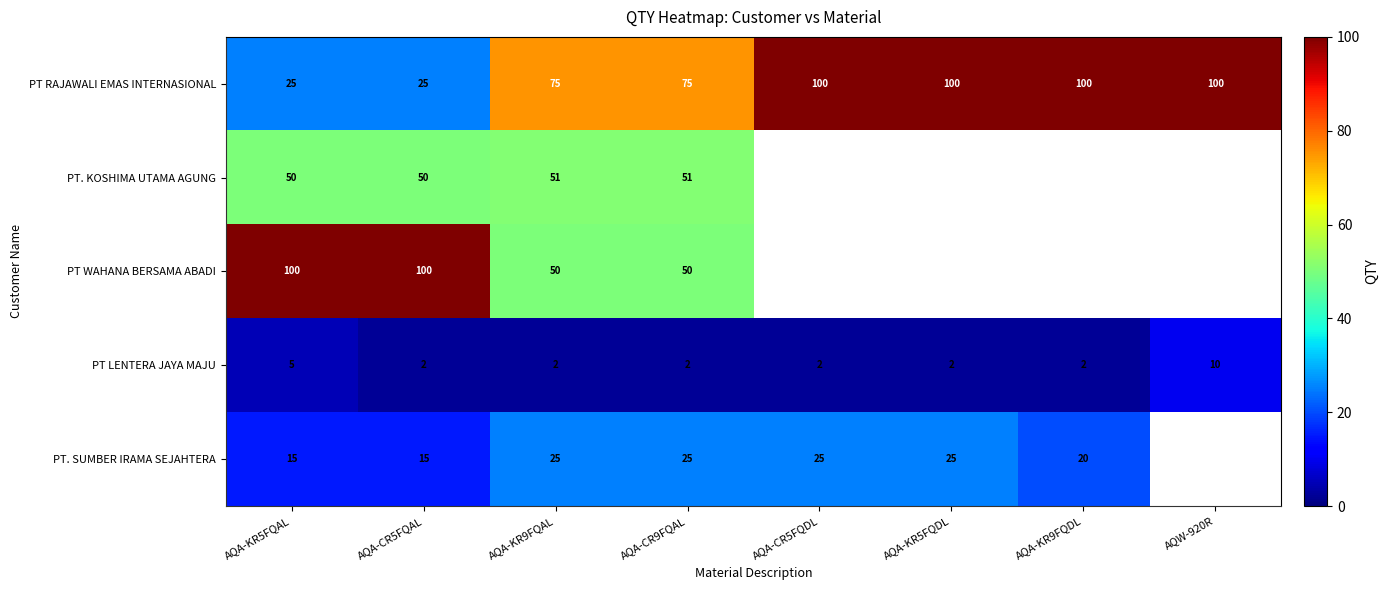

What is the spread (max minus min) of values at AQA-KR5FQAL?

95